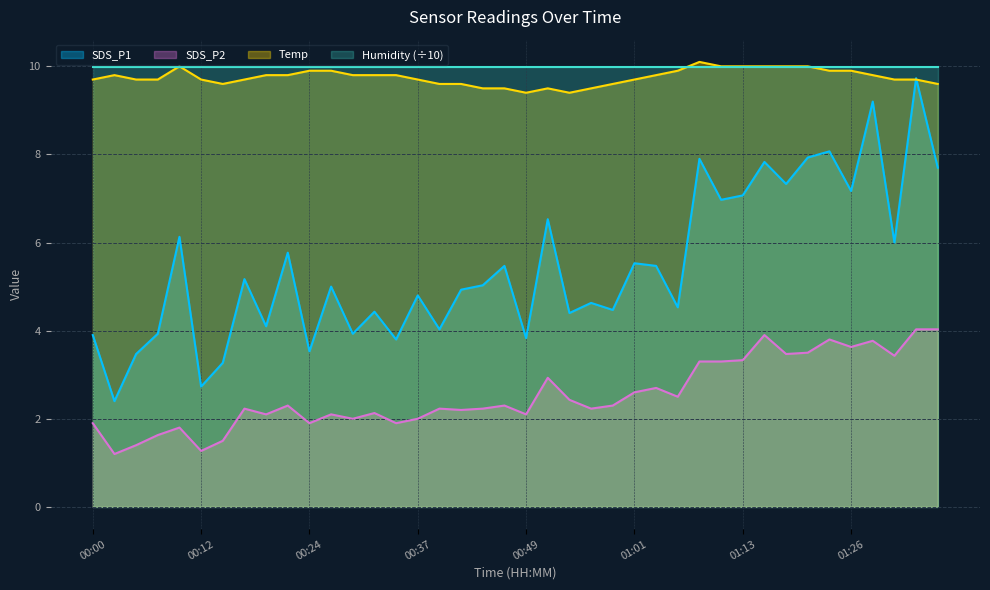

True or false: SDS_P2 and SDS_P1 intersect in this chart.

False